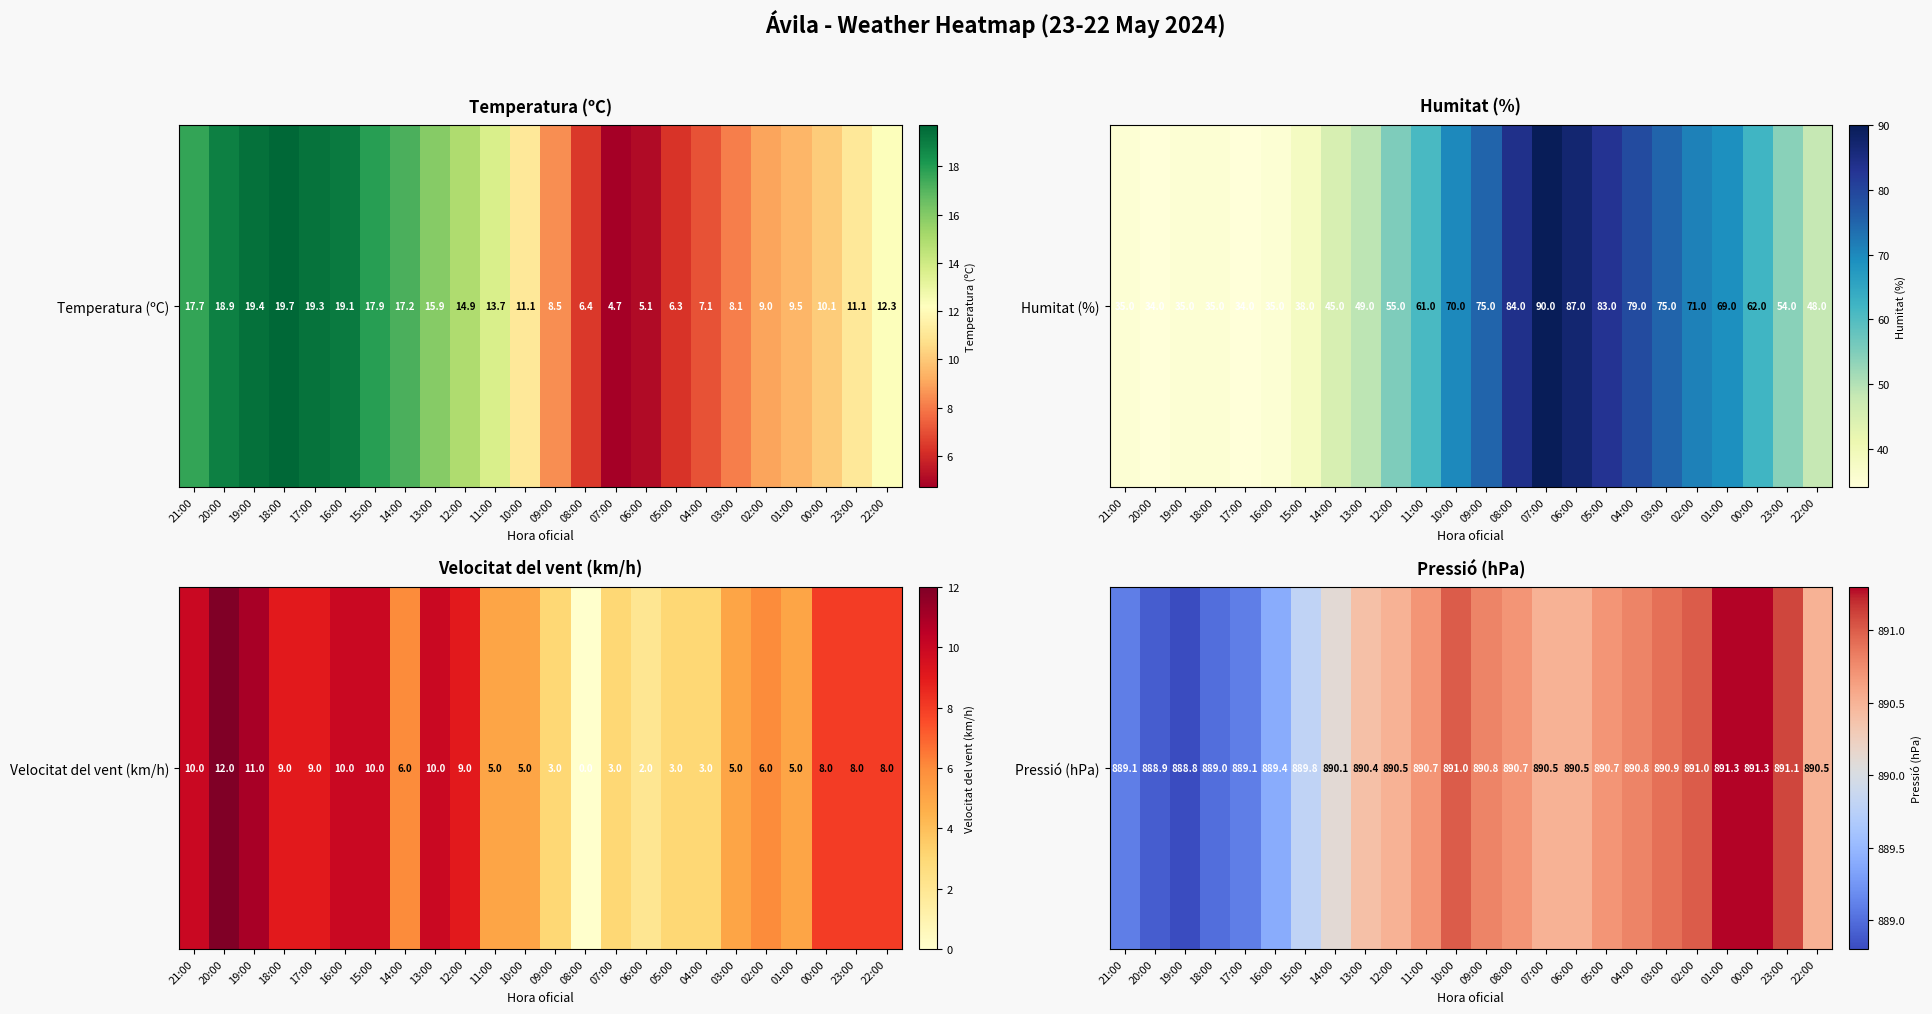

The value at 01:00 is 1296.9. True or false?

False